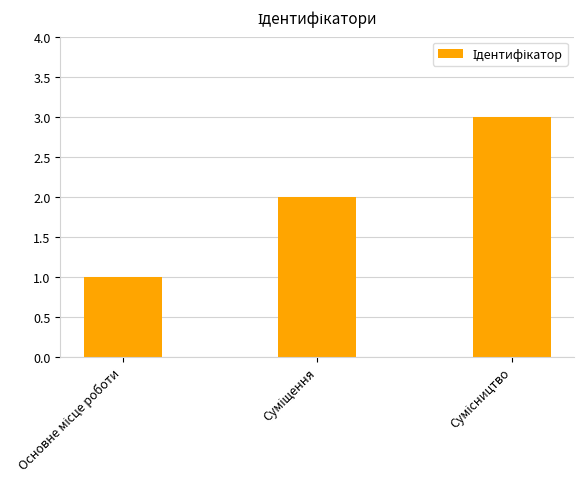

Does the chart contain stacked bars?

No